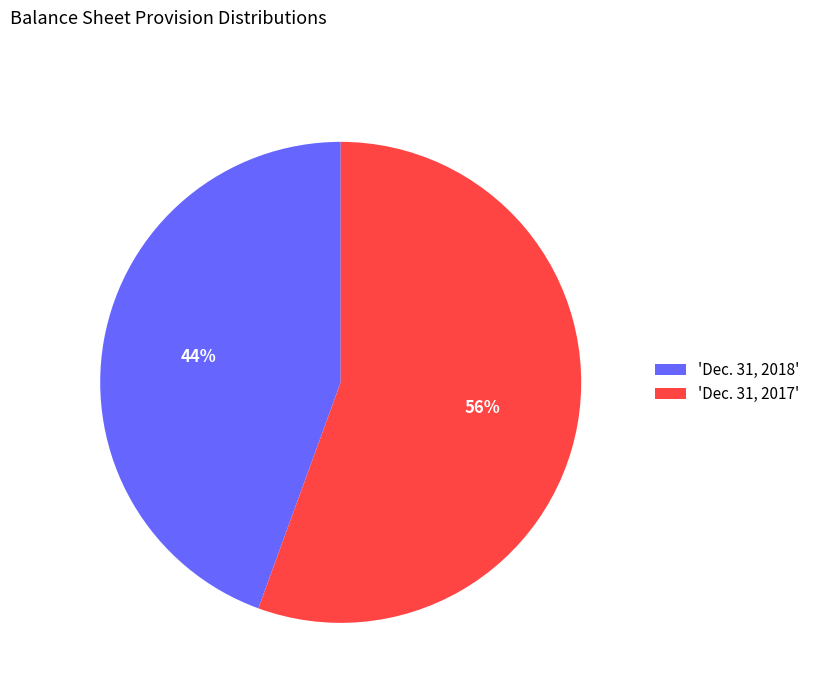

How many slices are in this pie chart?

2